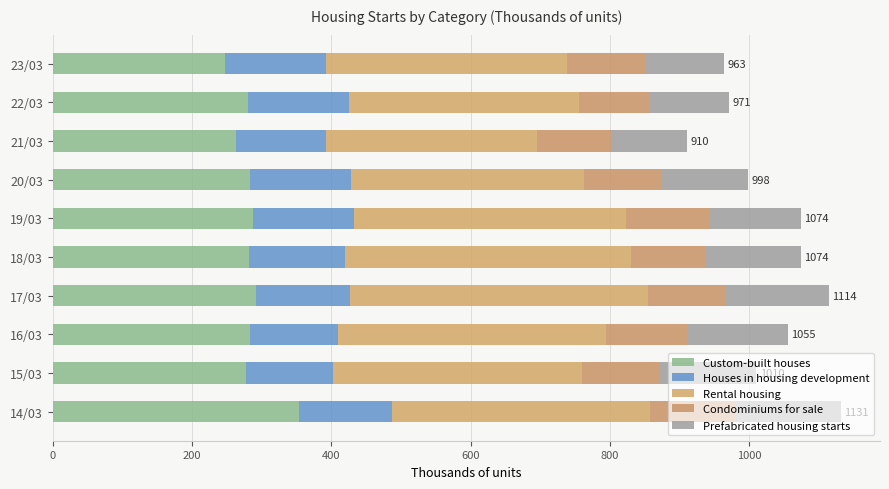

What is the difference between the second highest and minimum values in the Condominiums for sale series?

18.0